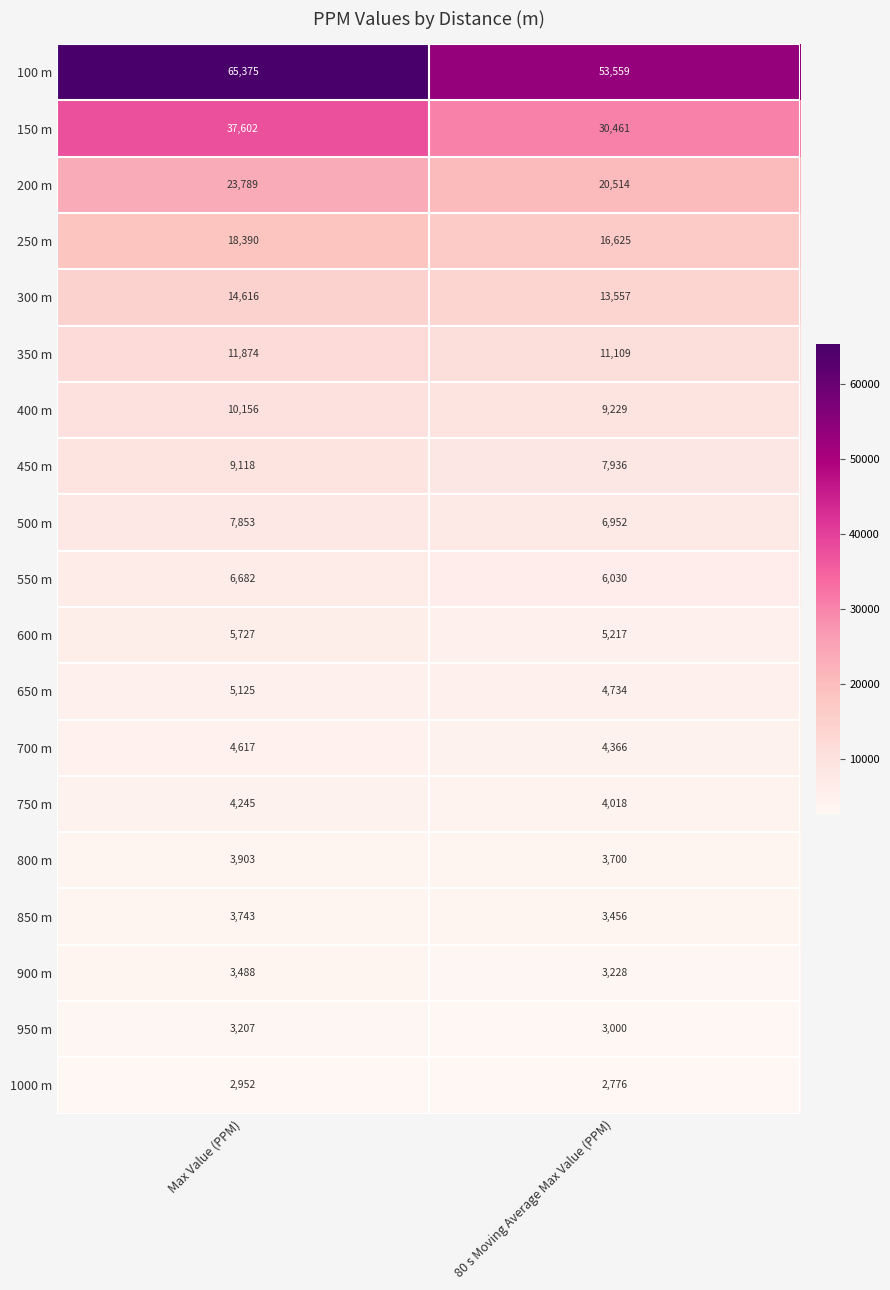

Rank the series by their maximum value, from lowest to highest.

1000 m, 950 m, 900 m, 850 m, 800 m, 750 m, 700 m, 650 m, 600 m, 550 m, 500 m, 450 m, 400 m, 350 m, 300 m, 250 m, 200 m, 150 m, 100 m